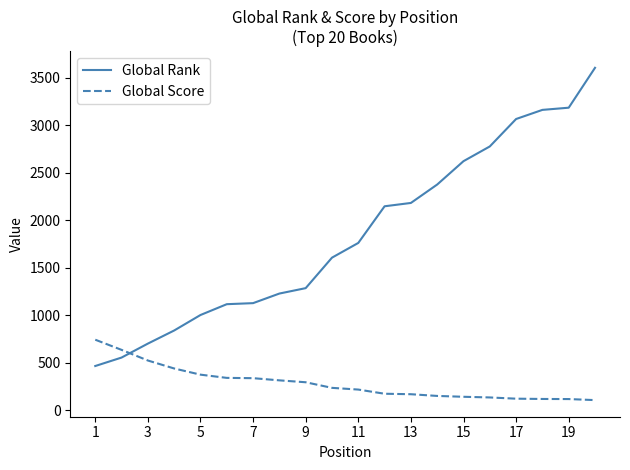

Which series has the largest total across all categories?

Global Rank